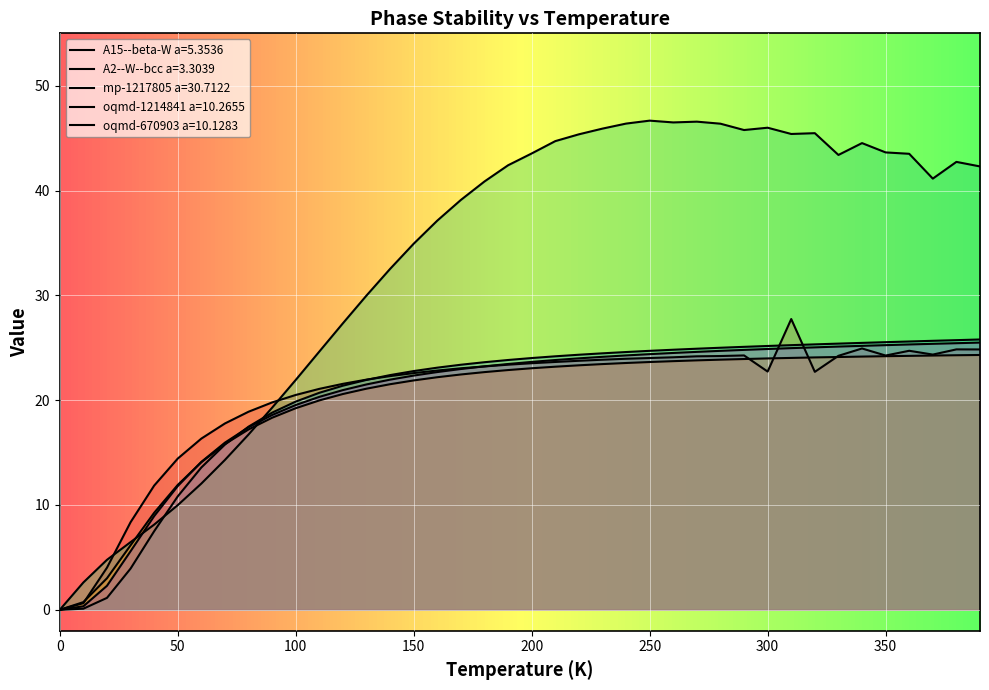

What is the sum of the A15--beta-W a=5.3536 values at 180.0 and 110.0?

44.3